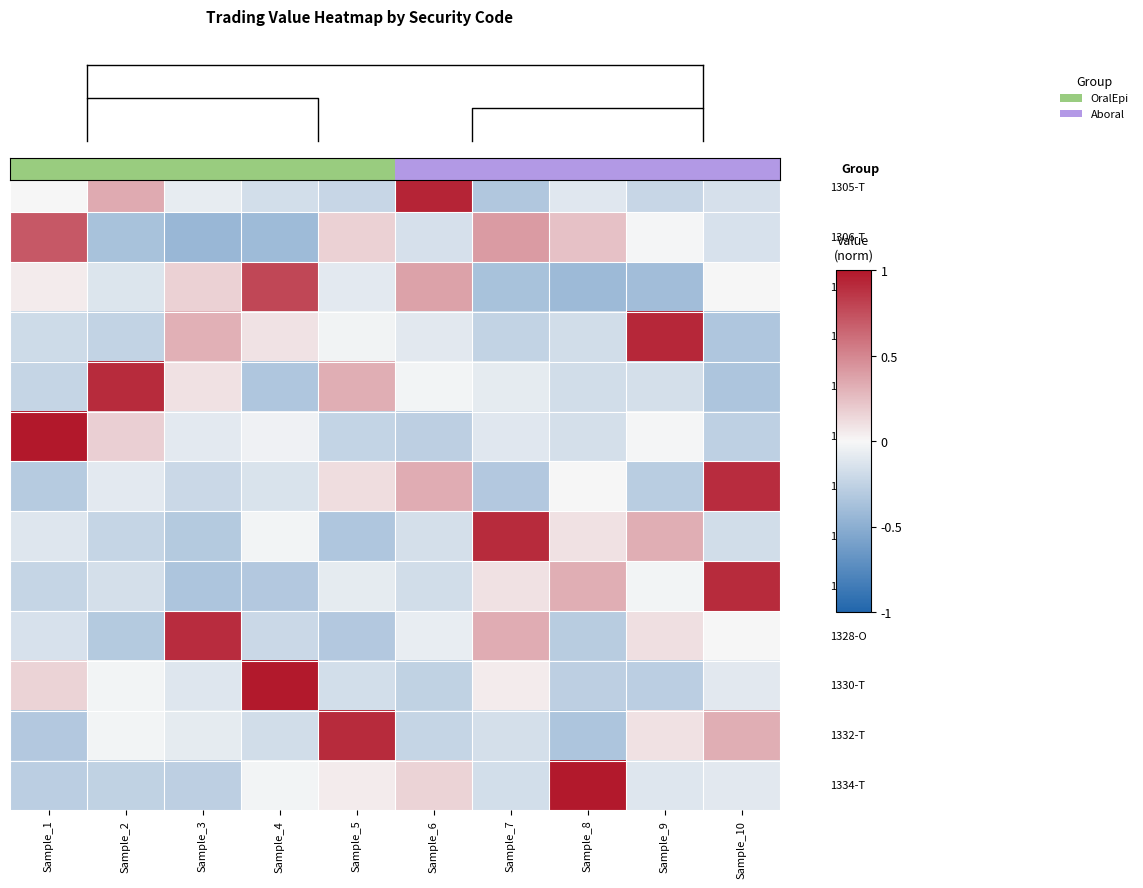

At which category is the sum across all series the highest?

Sample_10